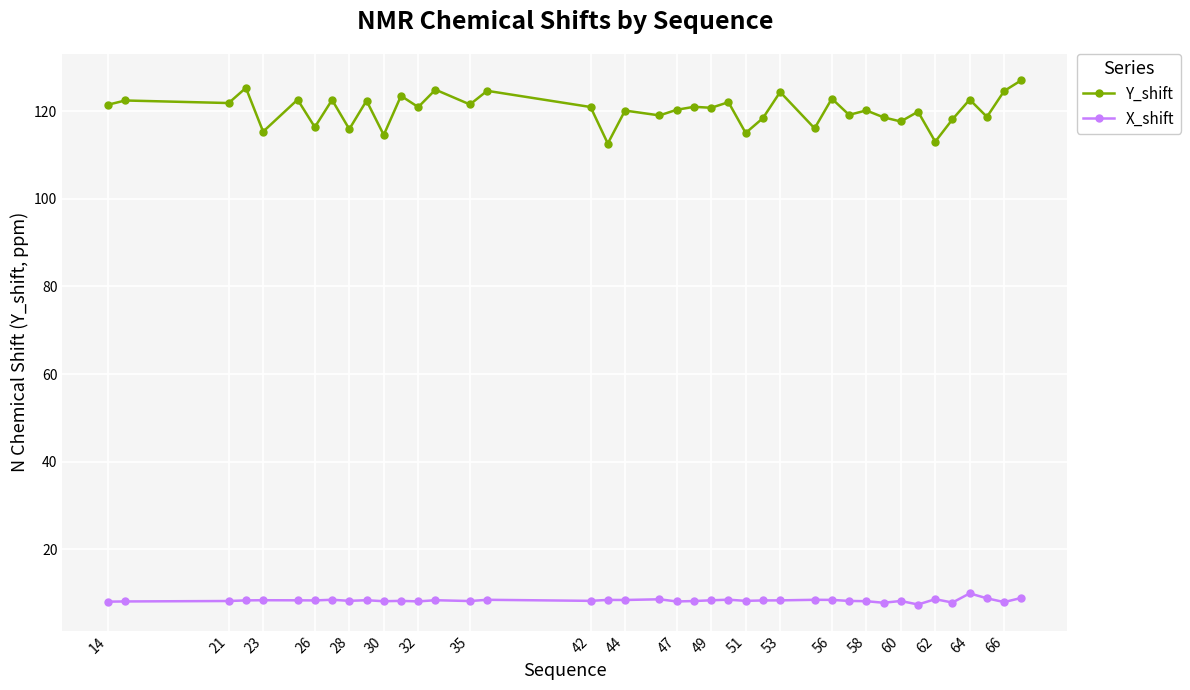

What is the sum of all Y_shift values?

4811.9